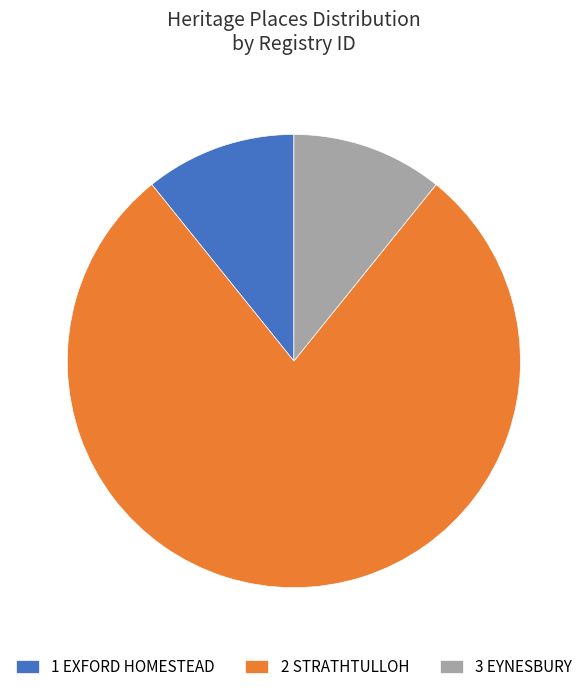

Combined, do 2 STRATHTULLOH and 1 EXFORD HOMESTEAD account for over 50%?

Yes